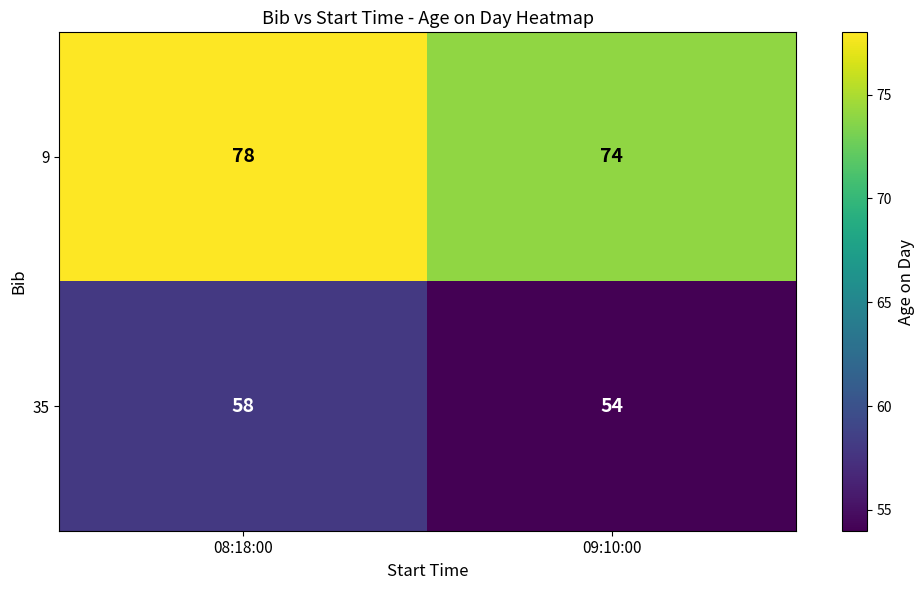

Is it true that 35 equals 58 at 08:18:00?

True